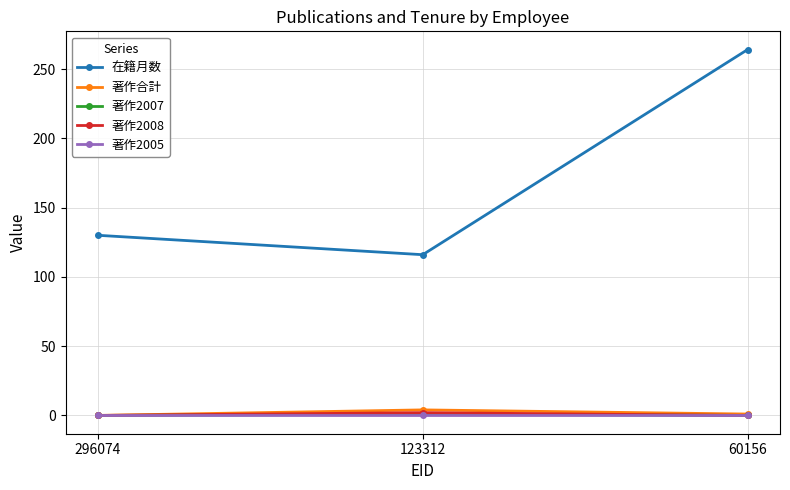

Which series changed the most between 123312 and 60156?

在籍月数